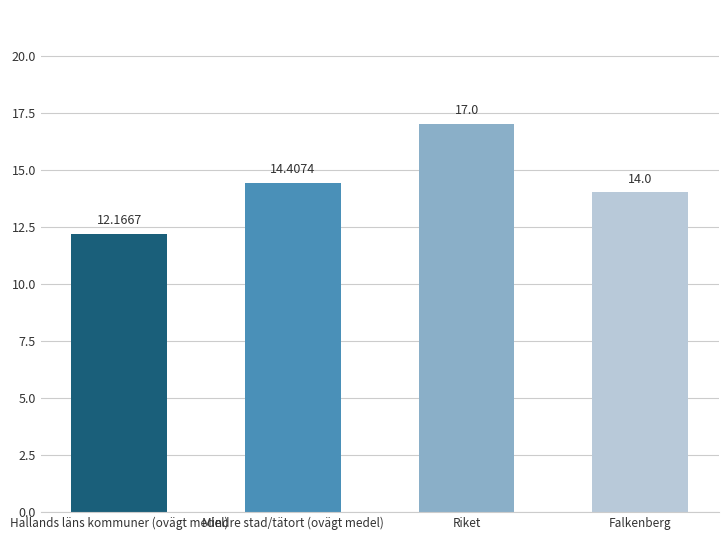

Is it true that the value at Mindre stad/tätort (ovägt medel) is 24.3?

False